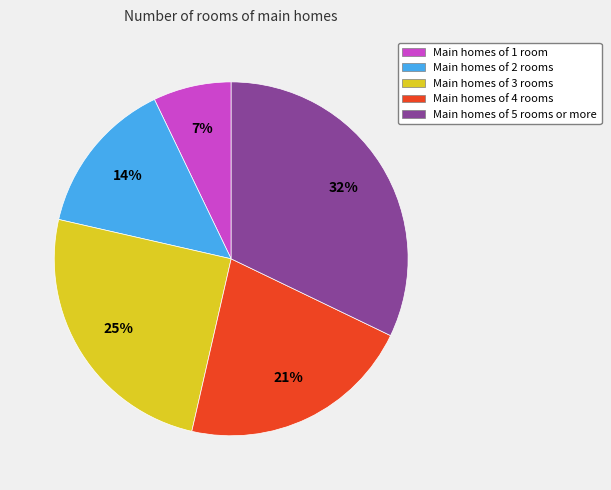

Does any single category account for the majority?

No